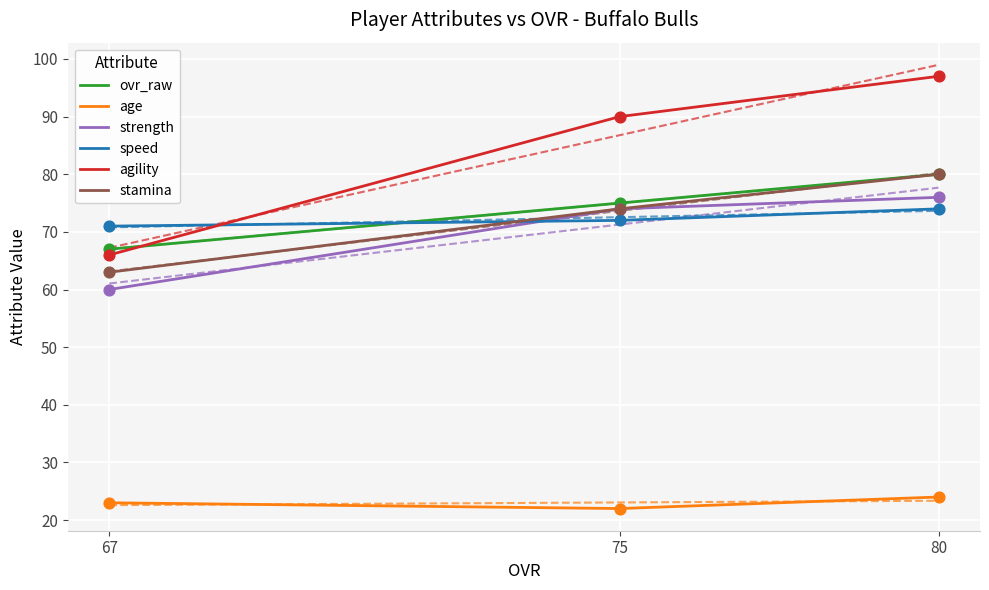

What are all the series names shown in the legend?

ovr_raw, age, strength, speed, agility, stamina